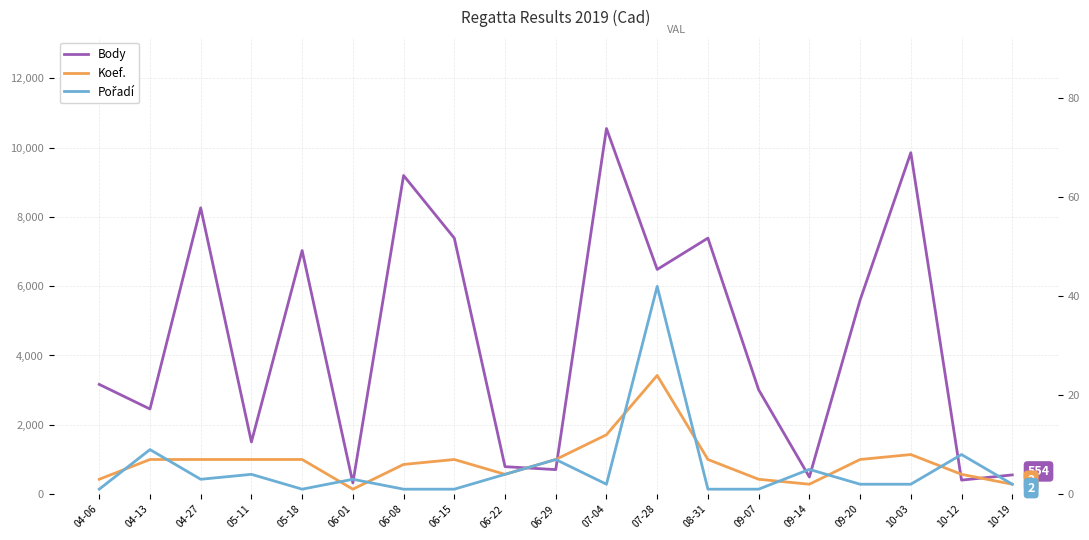

Which series has the largest total across all categories?

Body